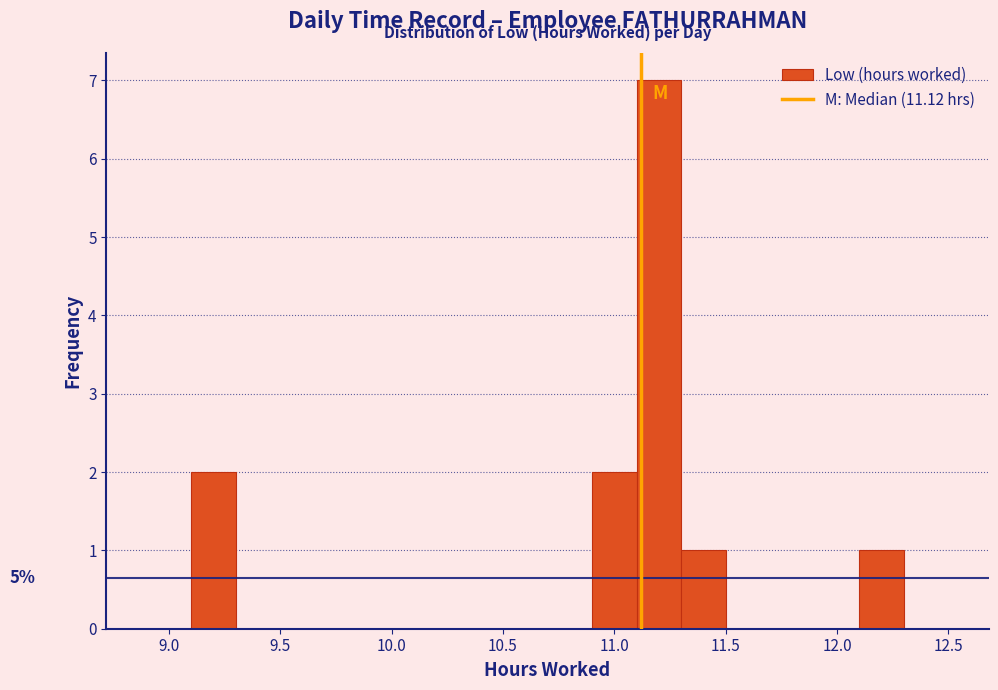

Which range on the x-axis has the tallest bar?

11.1 to 11.3